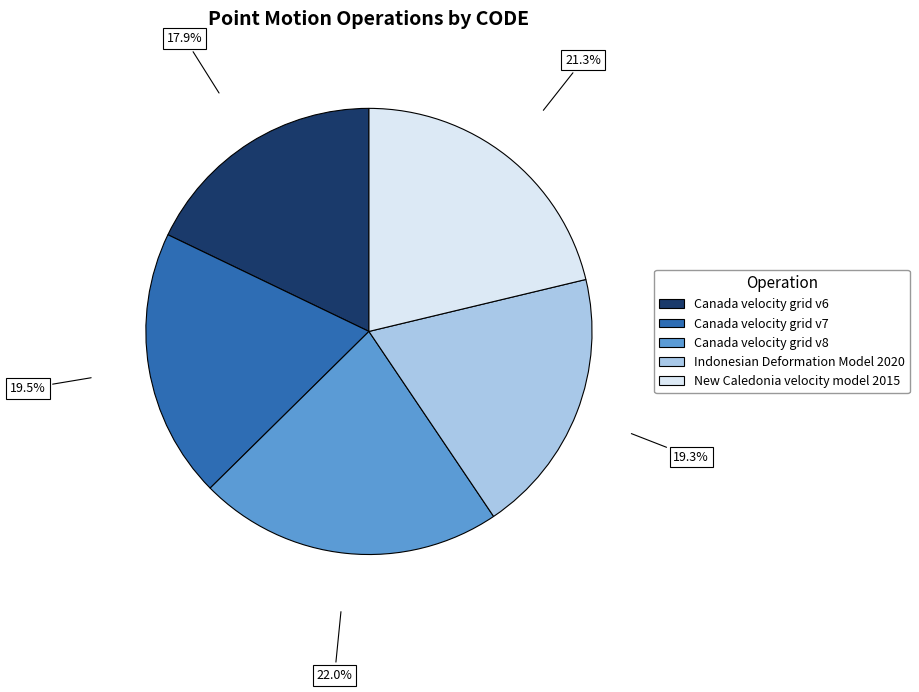

What percentage is the Canada velocity grid v6 slice, to the nearest percent?

18%